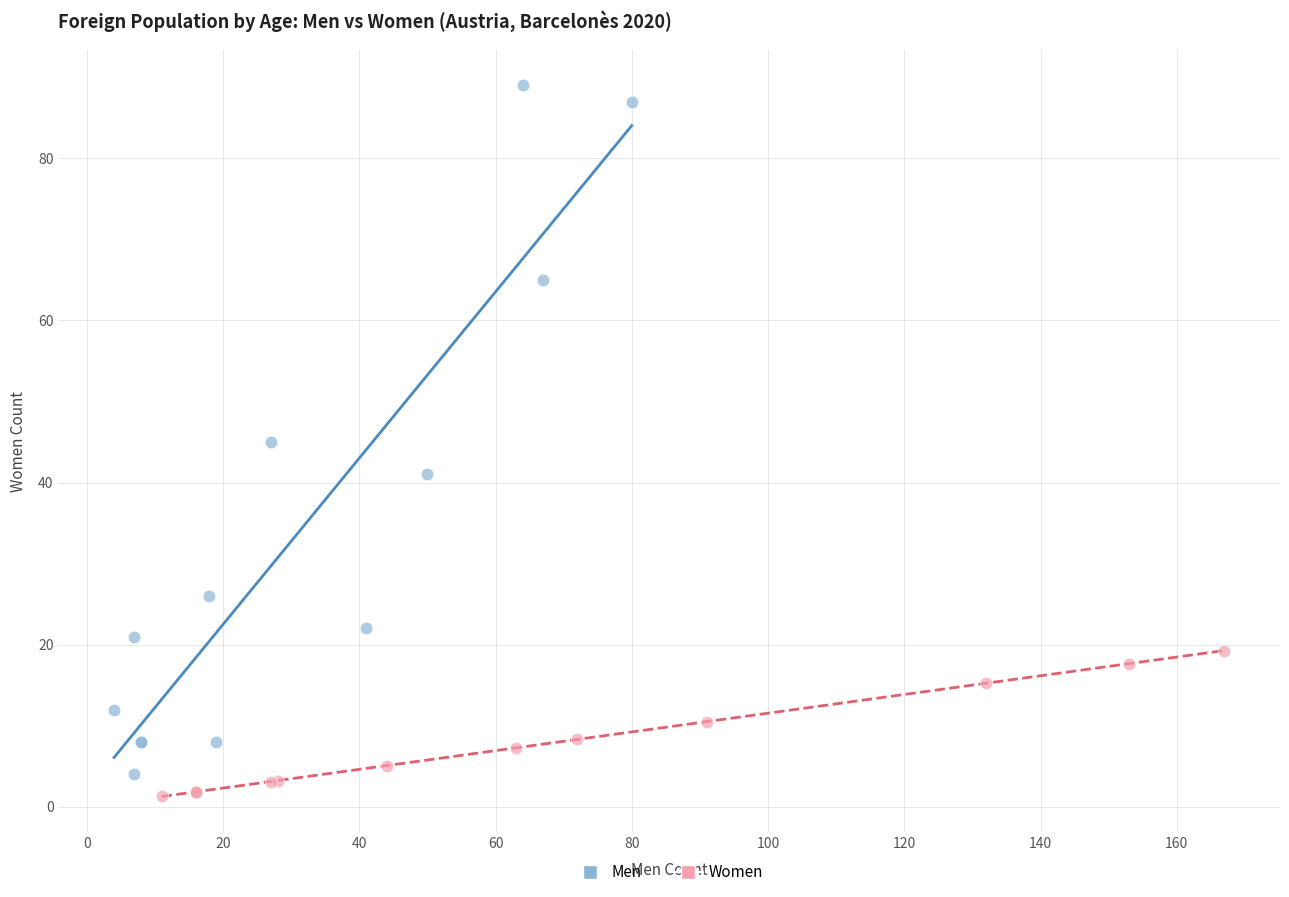

Which series has the largest Y range (max minus min)?

Men